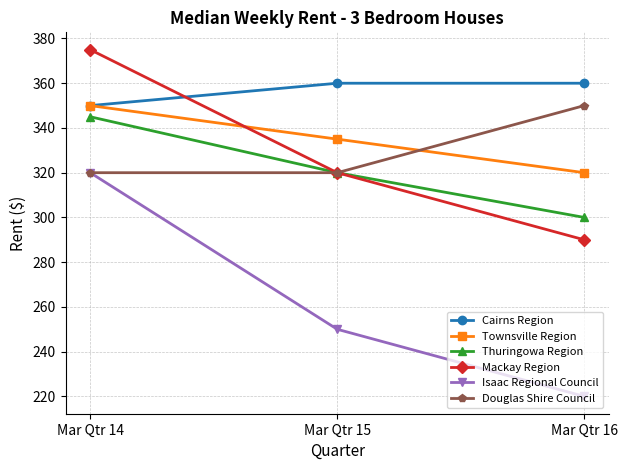

Where does the Mackay Region series first go above 320?

Mar Qtr 14